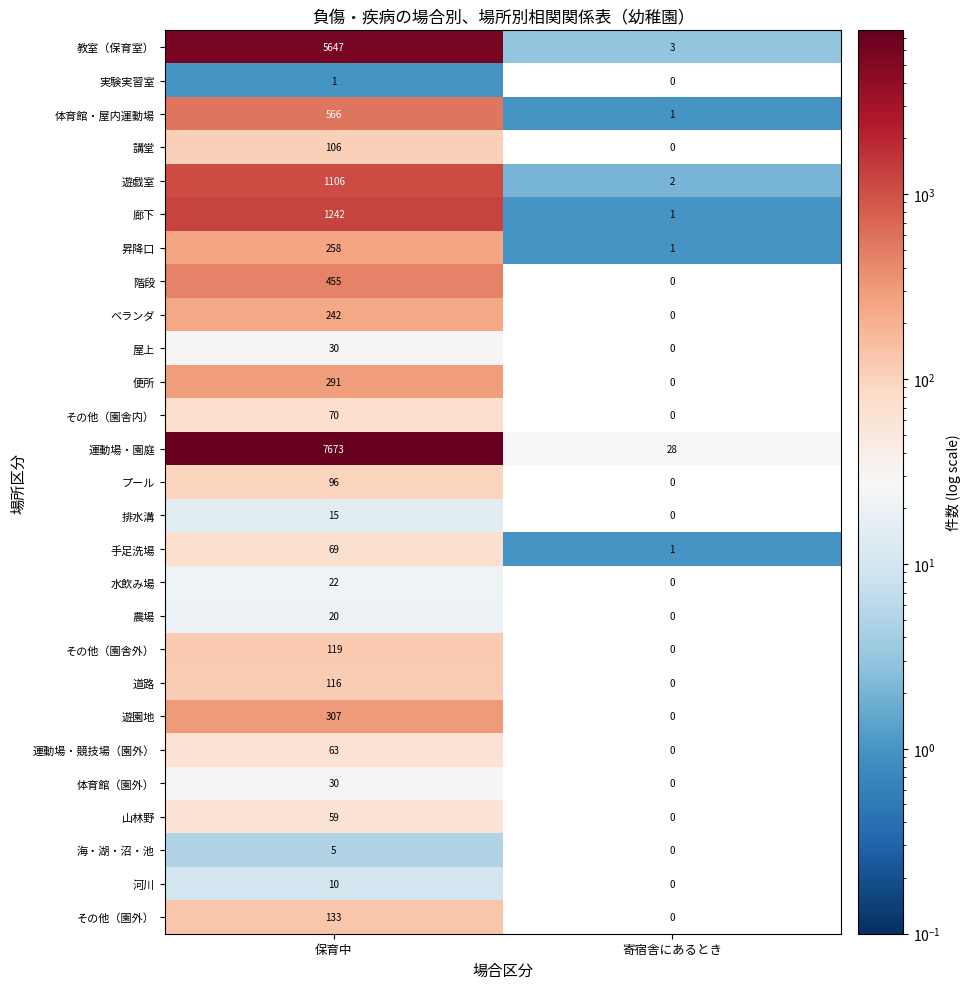

At how many categories does at least one series exceed 4737?

1